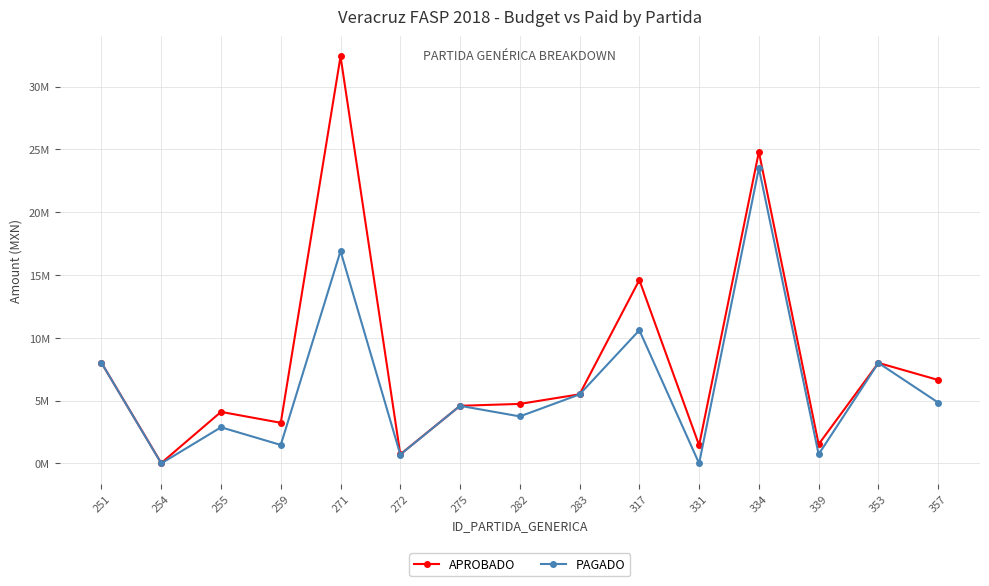

What is the difference between the highest and lowest values at 251?

2498.7